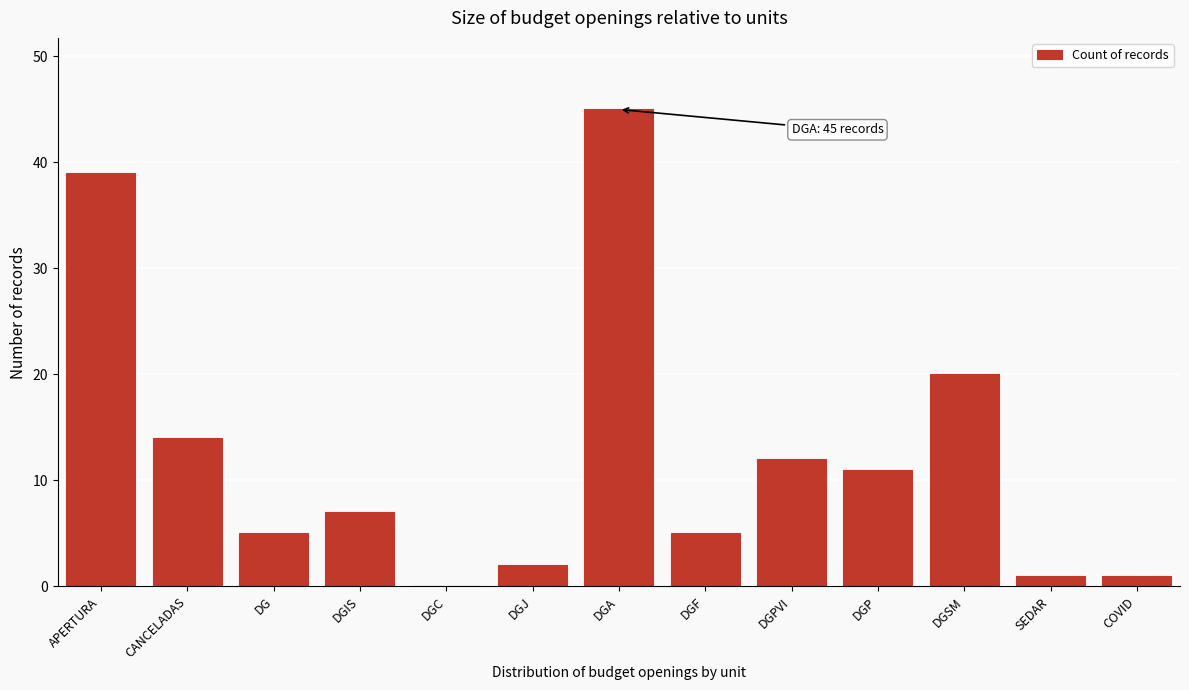

Reading left to right, extract all data points from this chart.

APERTURA=39	CANCELADAS=14	DG=5	DGIS=7	DGC=0	DGJ=2	DGA=45	DGF=5	DGPVI=12	DGP=11	DGSM=20	SEDAR=1	COVID=1